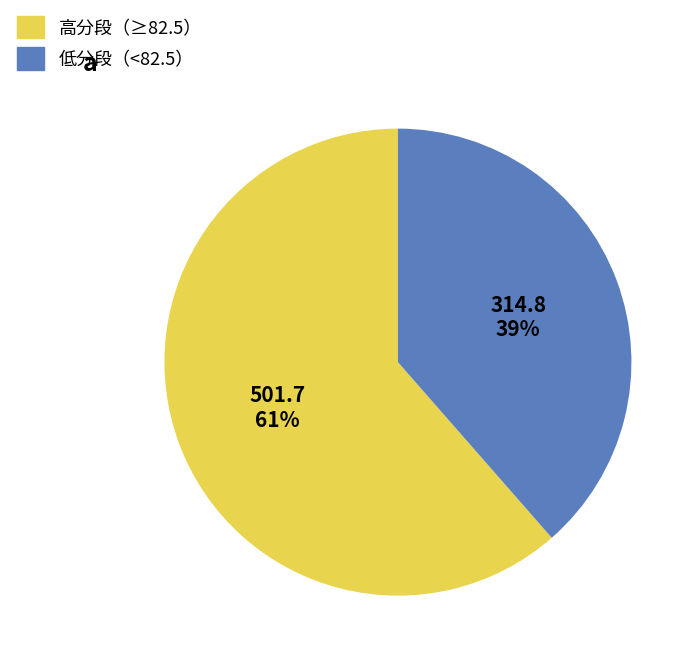

To the nearest percent, what is the average slice percentage?

50%